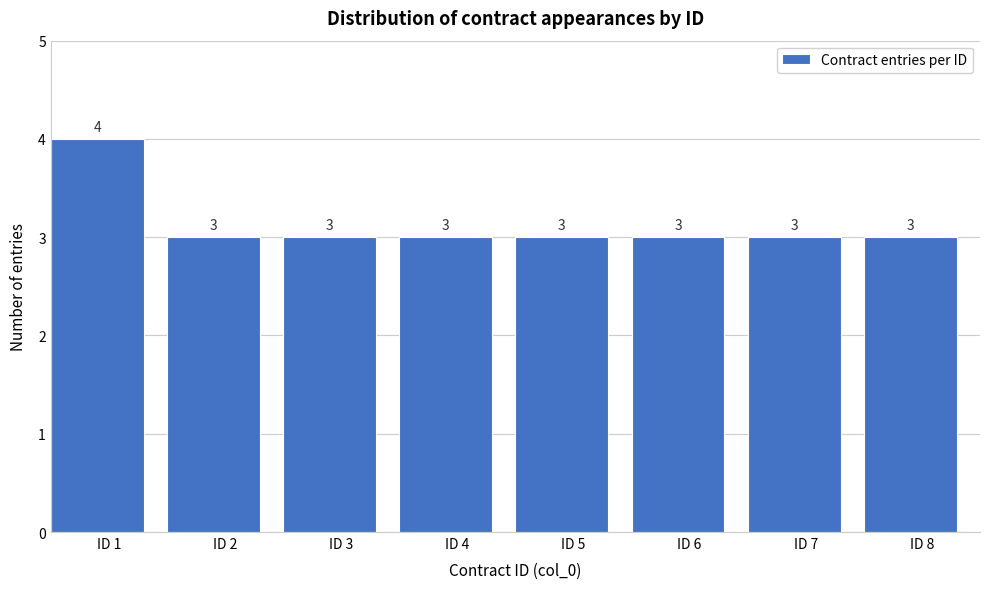

Reading left to right, list all the values displayed in this chart.

ID 1=4	ID 2=3	ID 3=3	ID 4=3	ID 5=3	ID 6=3	ID 7=3	ID 8=3